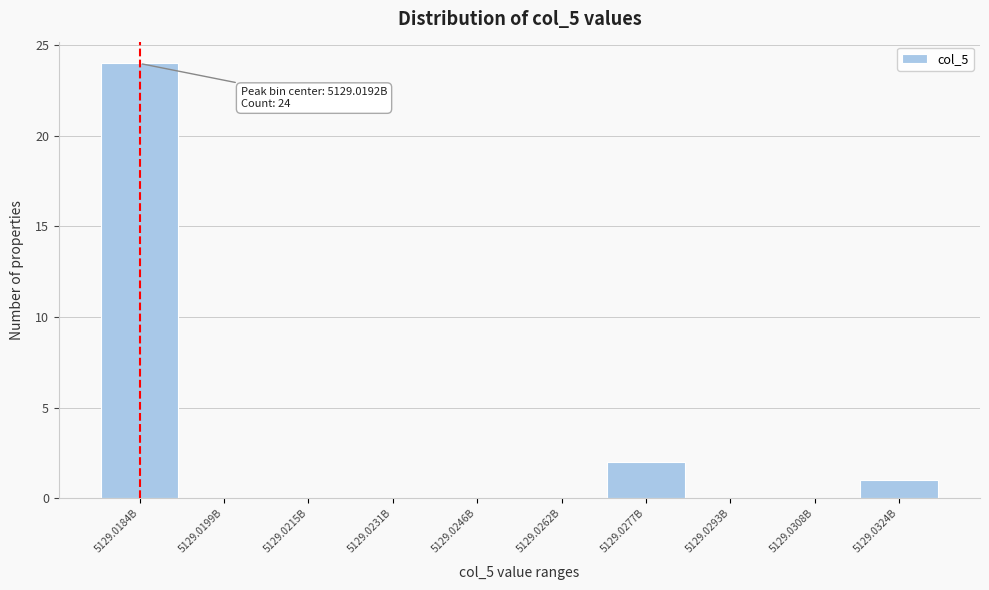

Reading left to right, extract all data points from this chart.

5129.0184B=24	5129.0199B=0	5129.0215B=0	5129.0231B=0	5129.0246B=0	5129.0262B=0	5129.0277B=2	5129.0293B=0	5129.0308B=0	5129.0324B=1